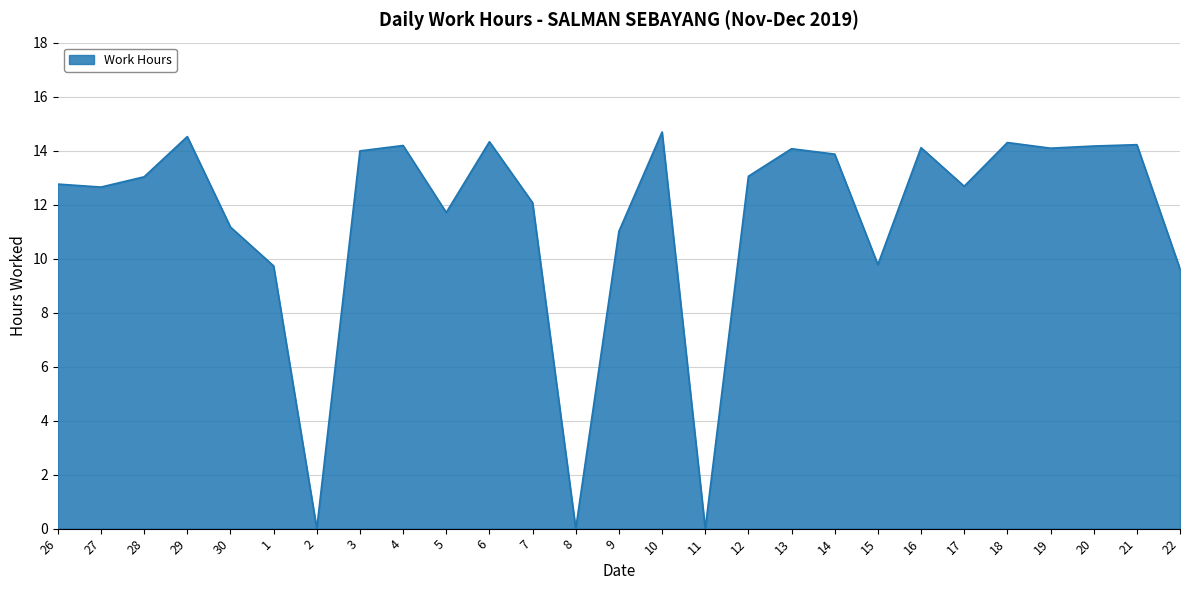

What position from the right is 22?

1